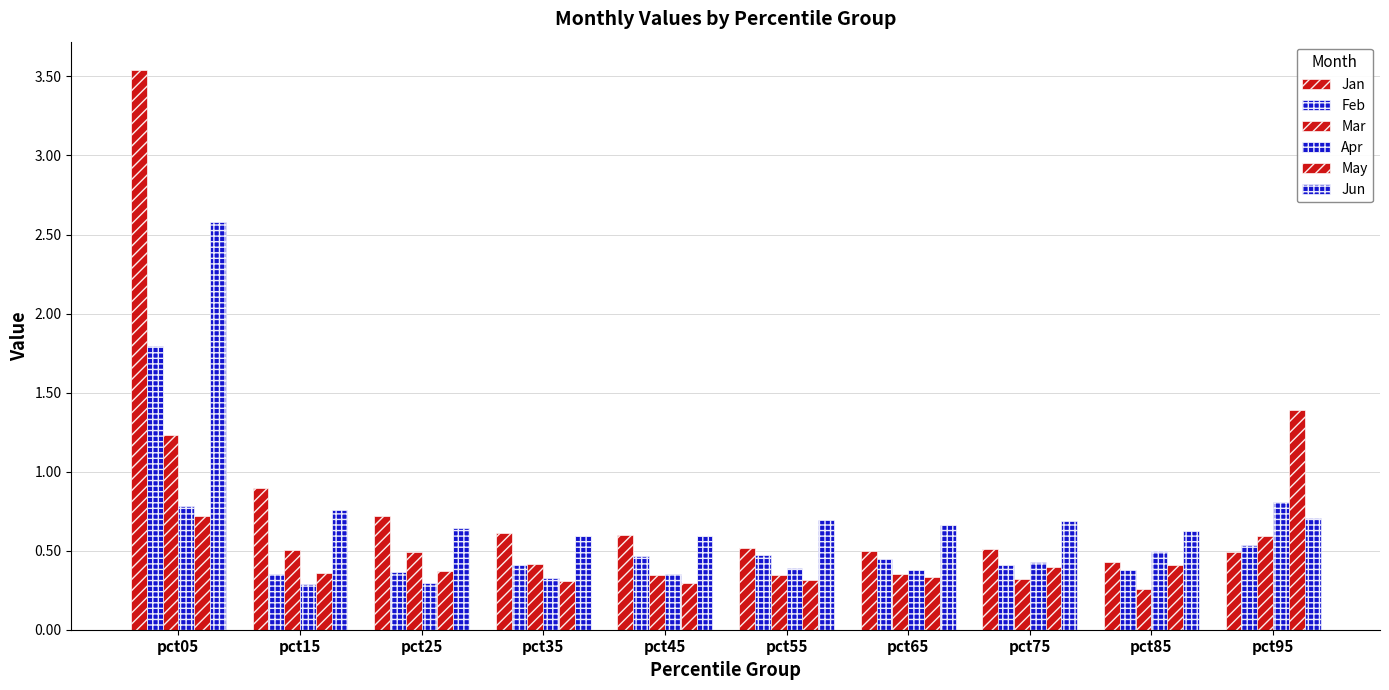

True or false: Apr has a value of 0.5 at pct85.

True